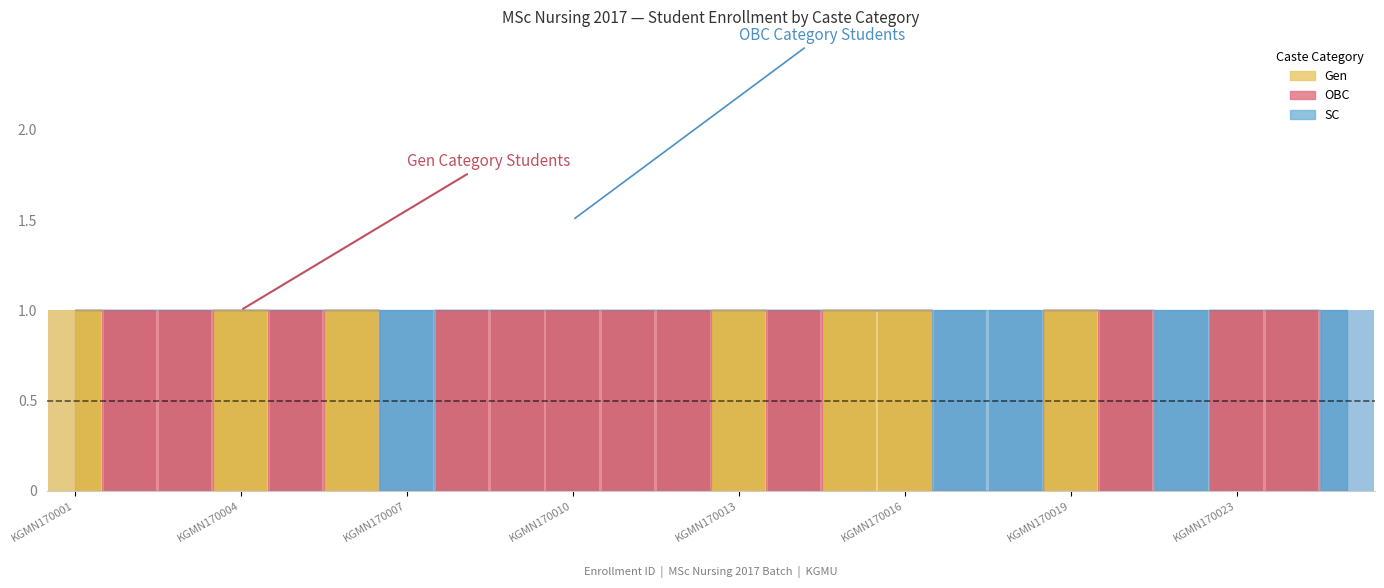

What is the total value across all series at KGMN170019?

1